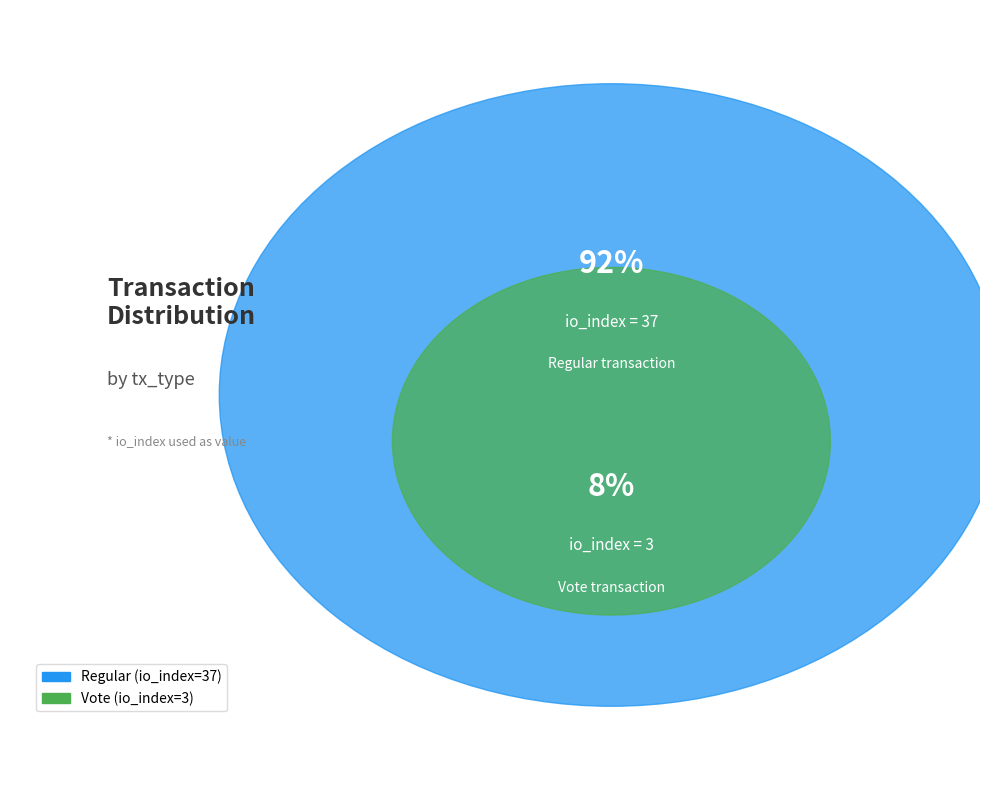

Which category has the smallest portion of the pie?

Vote (io_index=3)